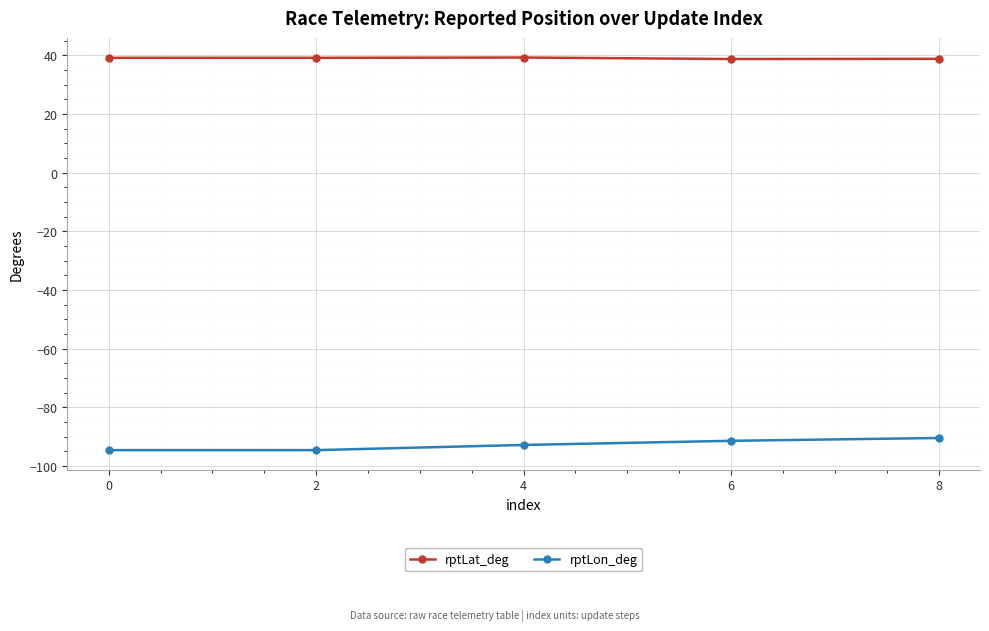

What is the maximum value shown in the chart?

39.2